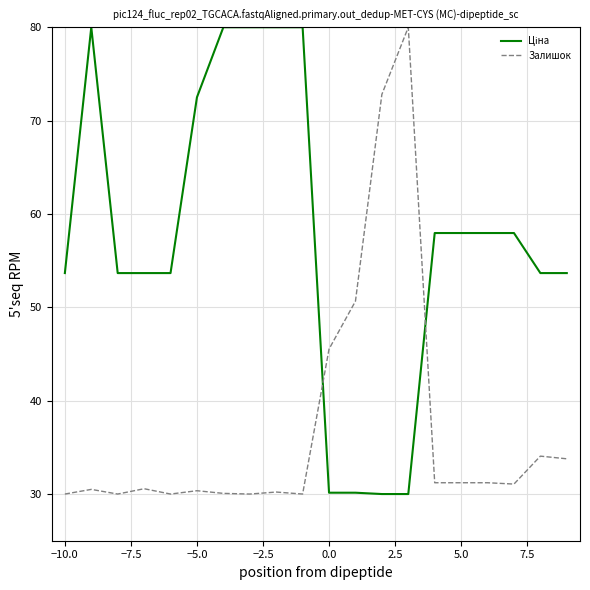

What is the maximum value shown in the chart?

80.0